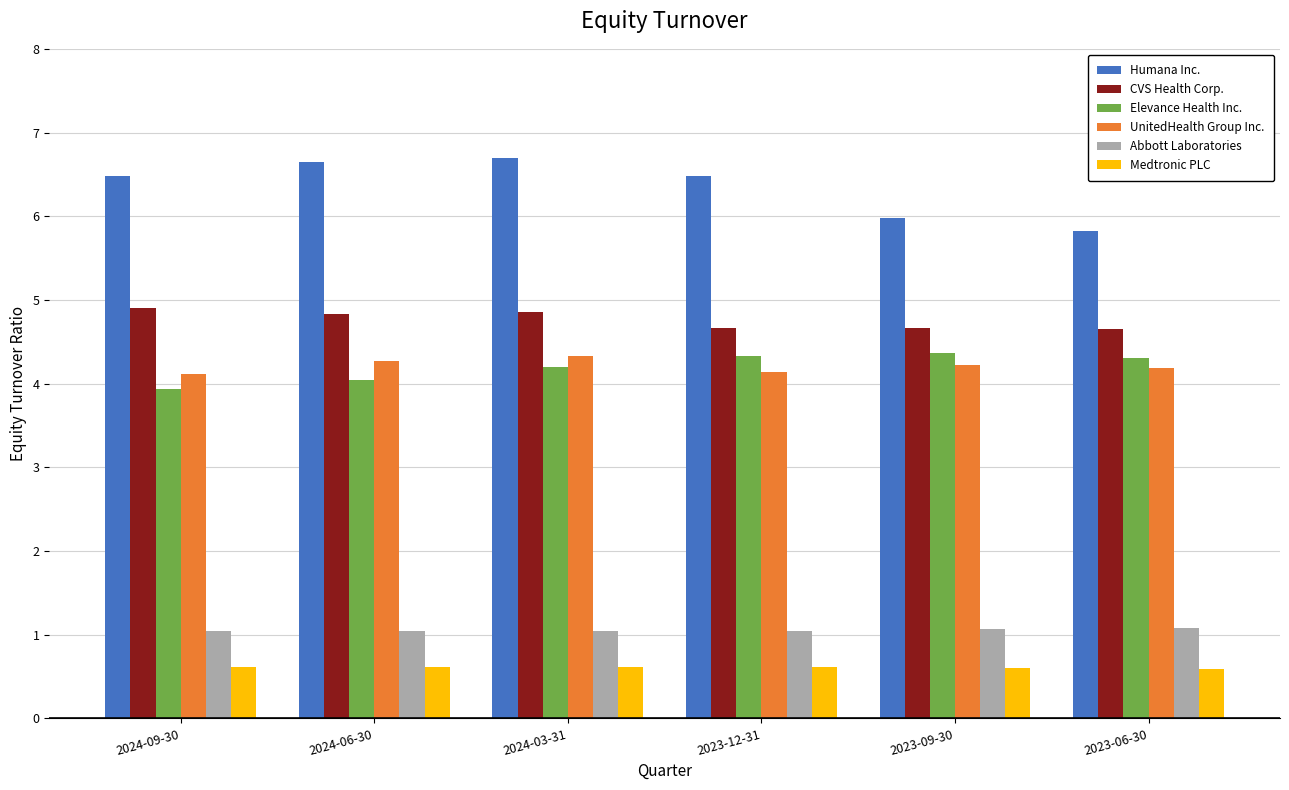

What is the value of the Elevance Health Inc. bar at the 1st from the left?

3.9